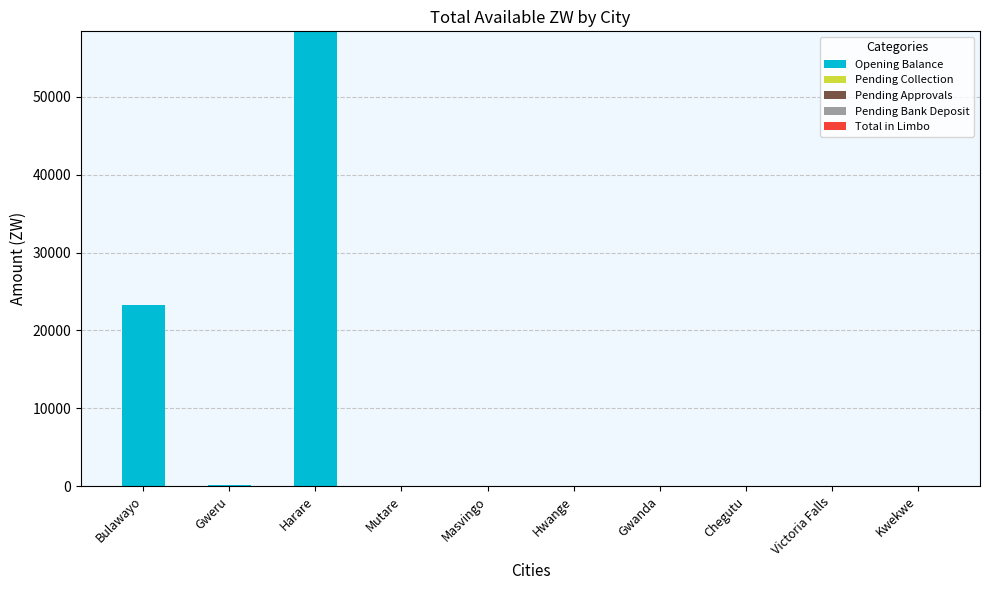

At which label is the value closest to 29212?

Bulawayo